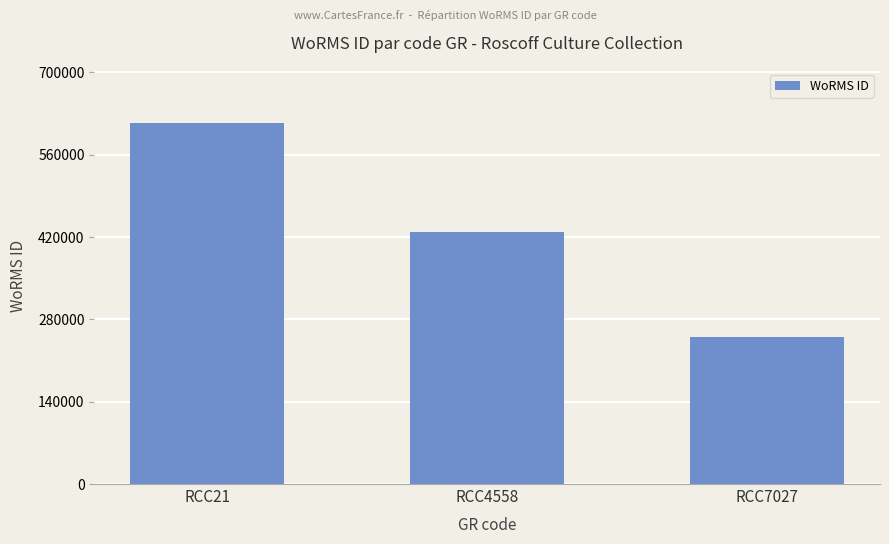

List the labels in order of value, largest first.

RCC21, RCC4558, RCC7027